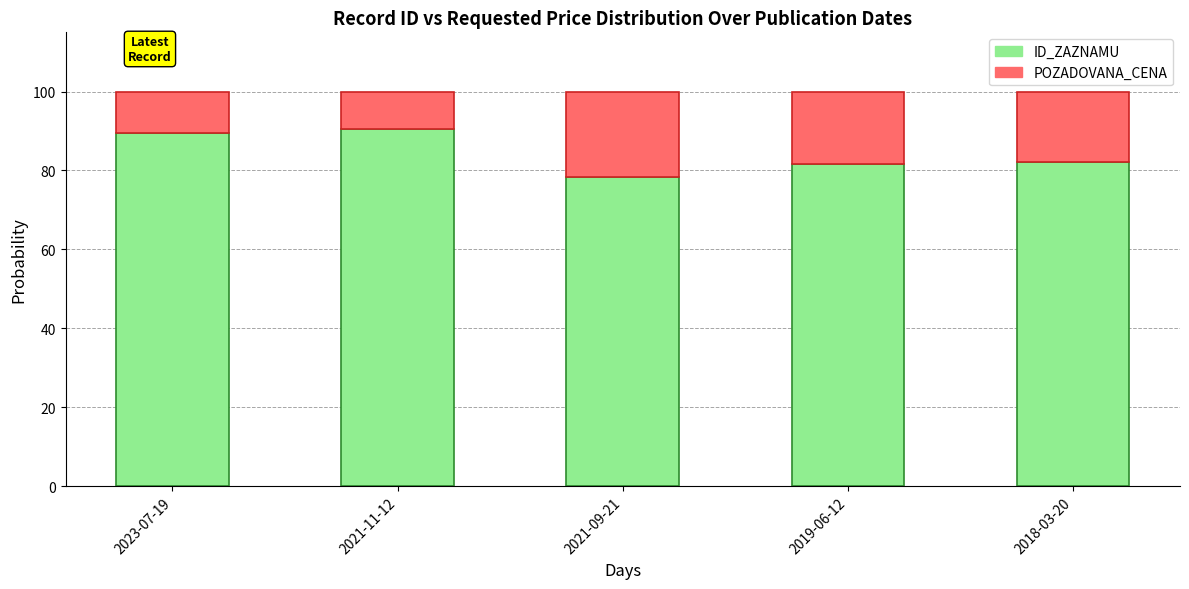

Reading right to left, transcribe the values for ID_ZAZNAMU.

2018-03-20=82.2	2019-06-12=81.6	2021-09-21=78.4	2021-11-12=90.5	2023-07-19=89.6